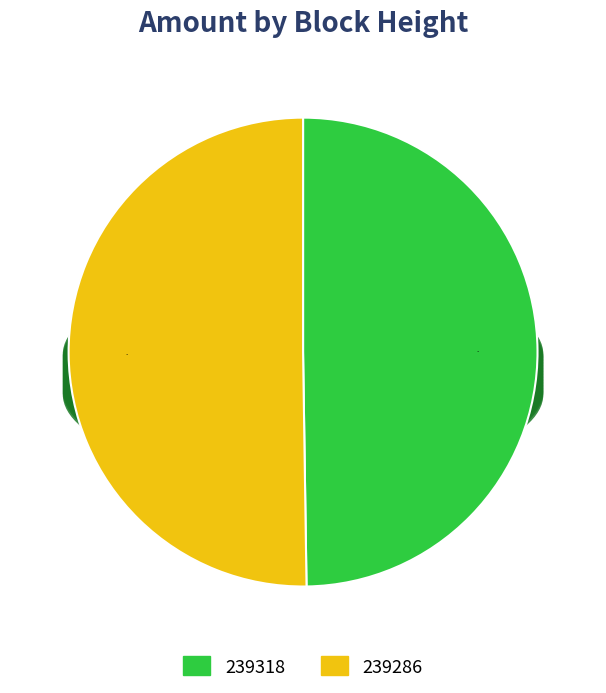

Do 239286 and 239318 together represent more than half of the pie?

Yes